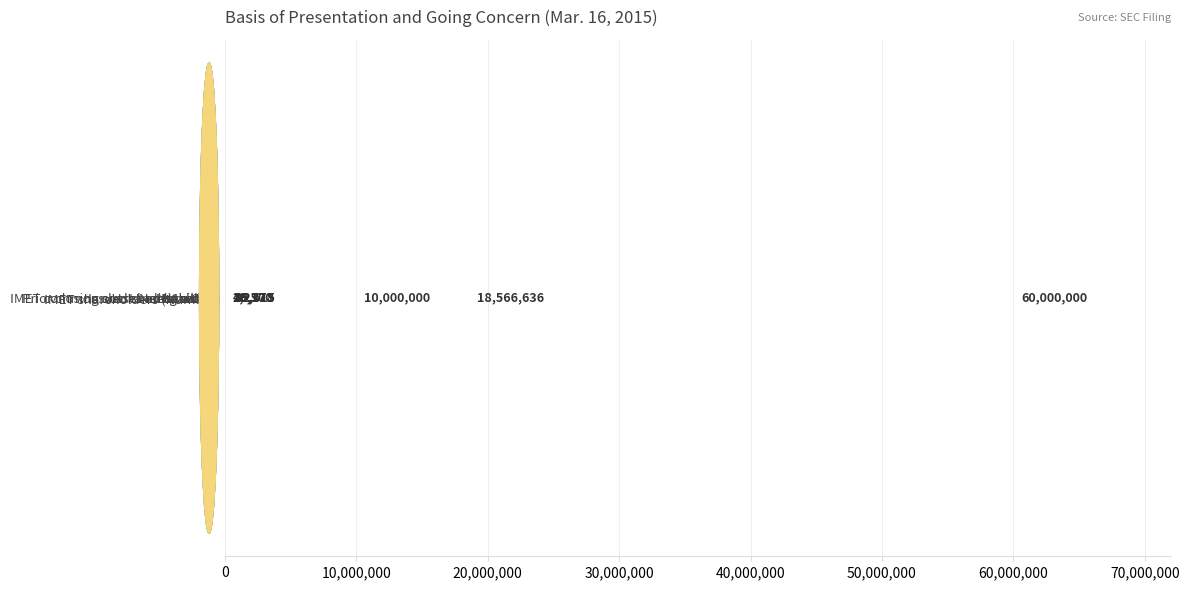

What is the maximum value shown in the chart?

60000000